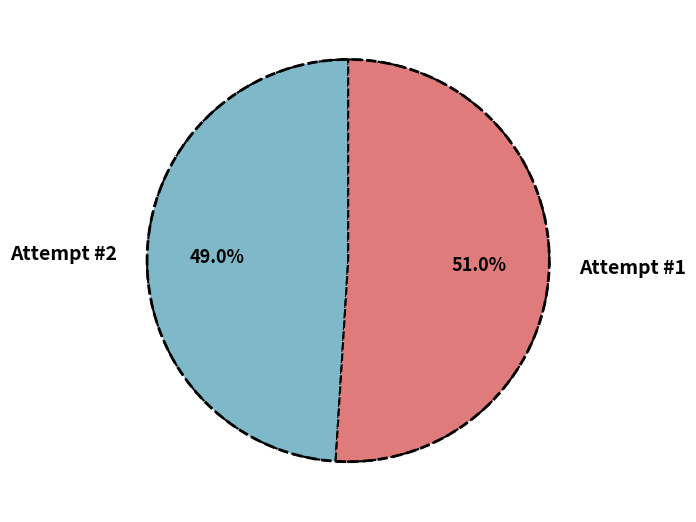

What is the majority slice?

Attempt #1